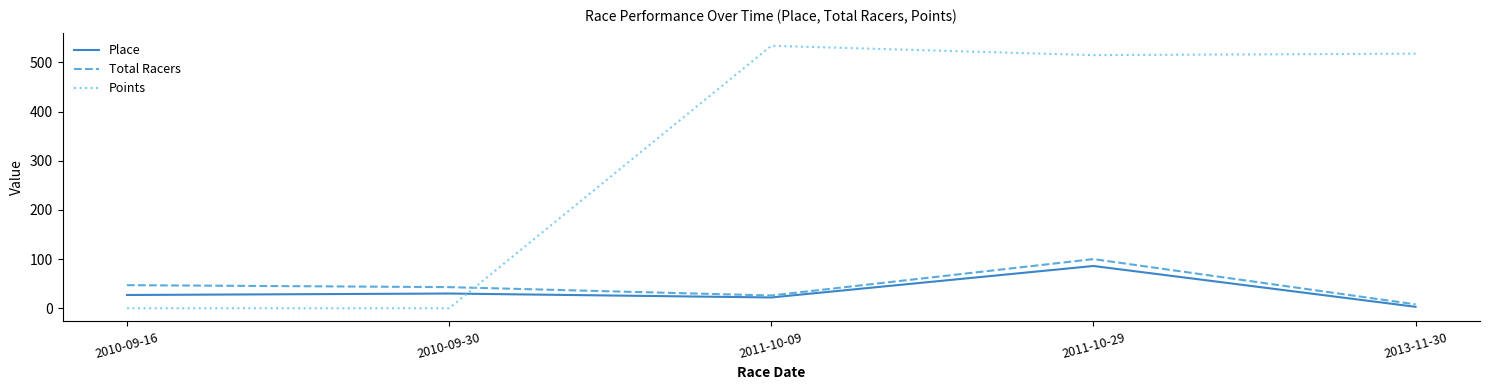

Count the number of categories in the chart.

5